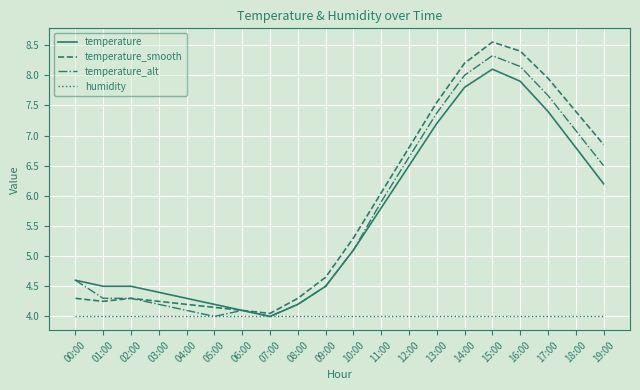

What is the sum of the temperature values at 16:00 and 12:00?

14.4